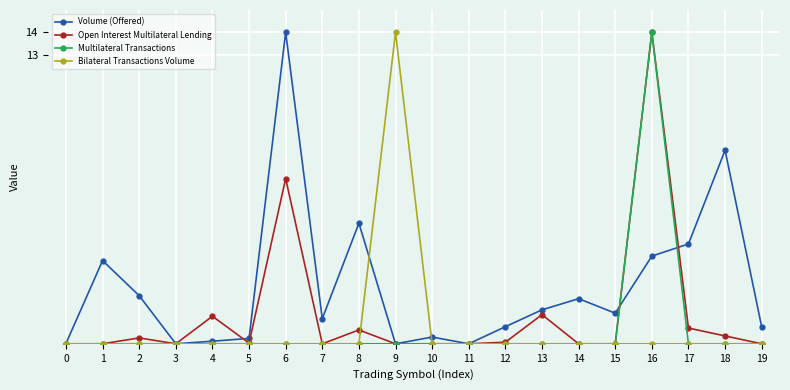

At how many categories does at least one series exceed 5?

5